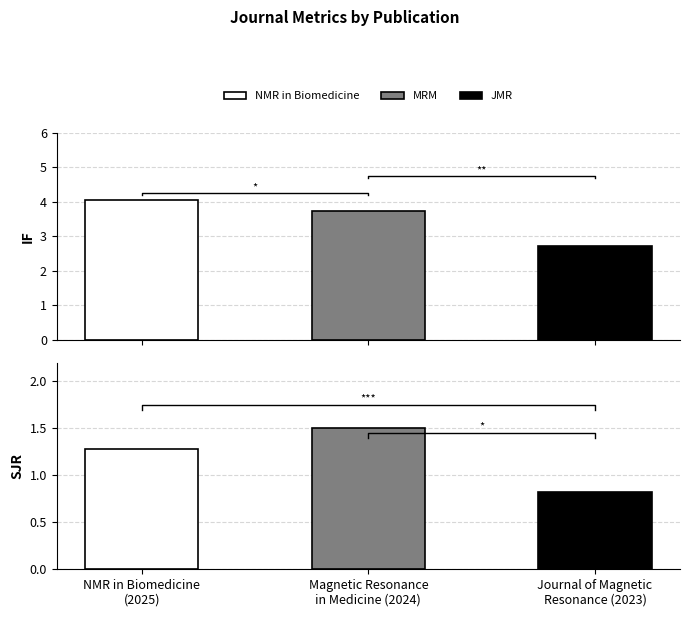

Reading left to right, transcribe all the data shown in this chart.

IF: NMR in Biomedicine
(2025)=4.0	Magnetic Resonance
in Medicine (2024)=3.7	Journal of Magnetic
Resonance (2023)=2.7
SJR: NMR in Biomedicine
(2025)=1.3	Magnetic Resonance
in Medicine (2024)=1.5	Journal of Magnetic
Resonance (2023)=0.8